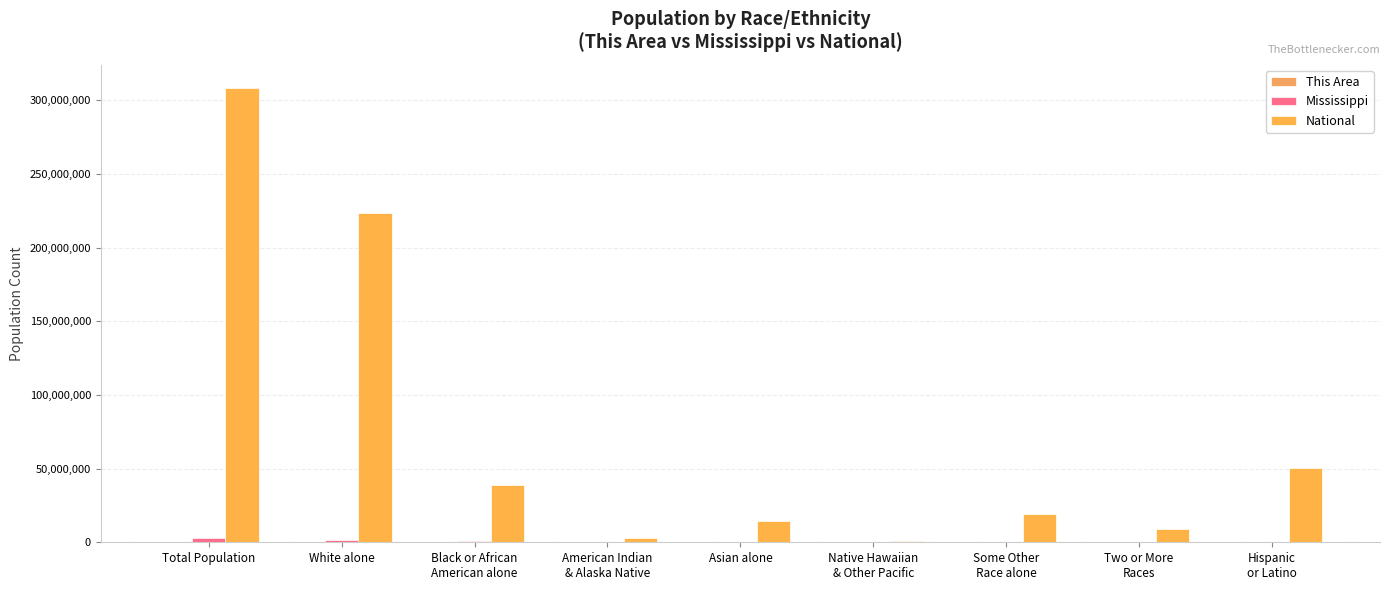

How many data points does each series have?

9